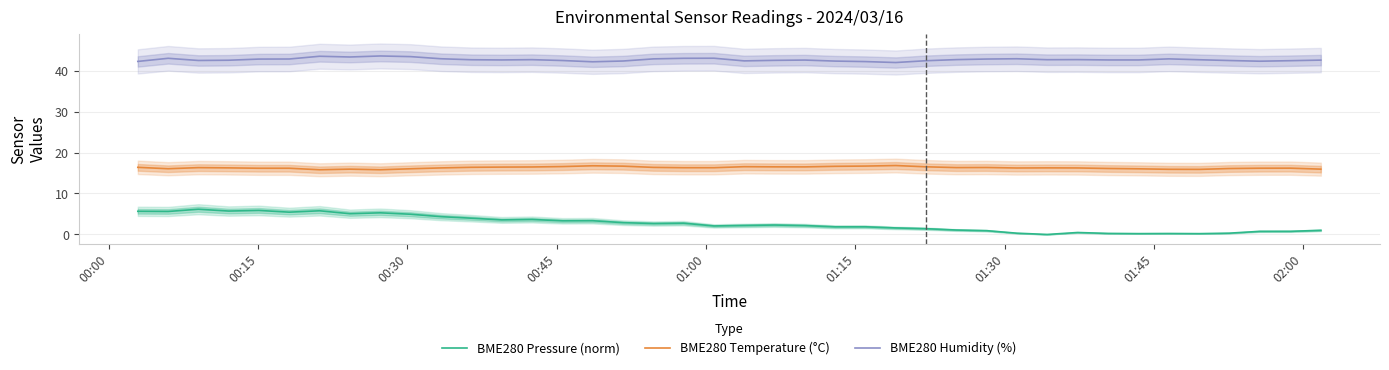

What is the maximum value for BME280 Humidity (%)?

43.6